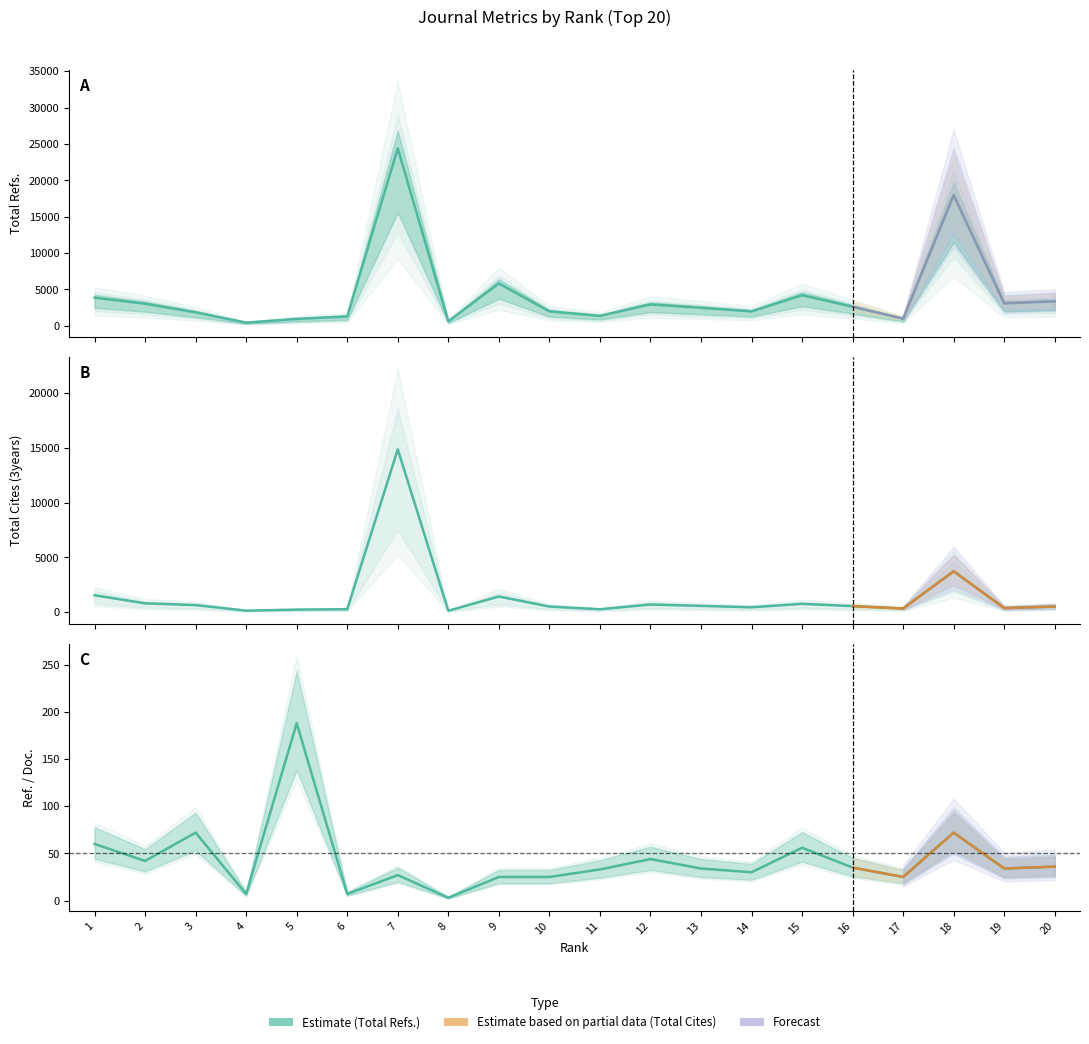

How many lines are shown in the chart?

3